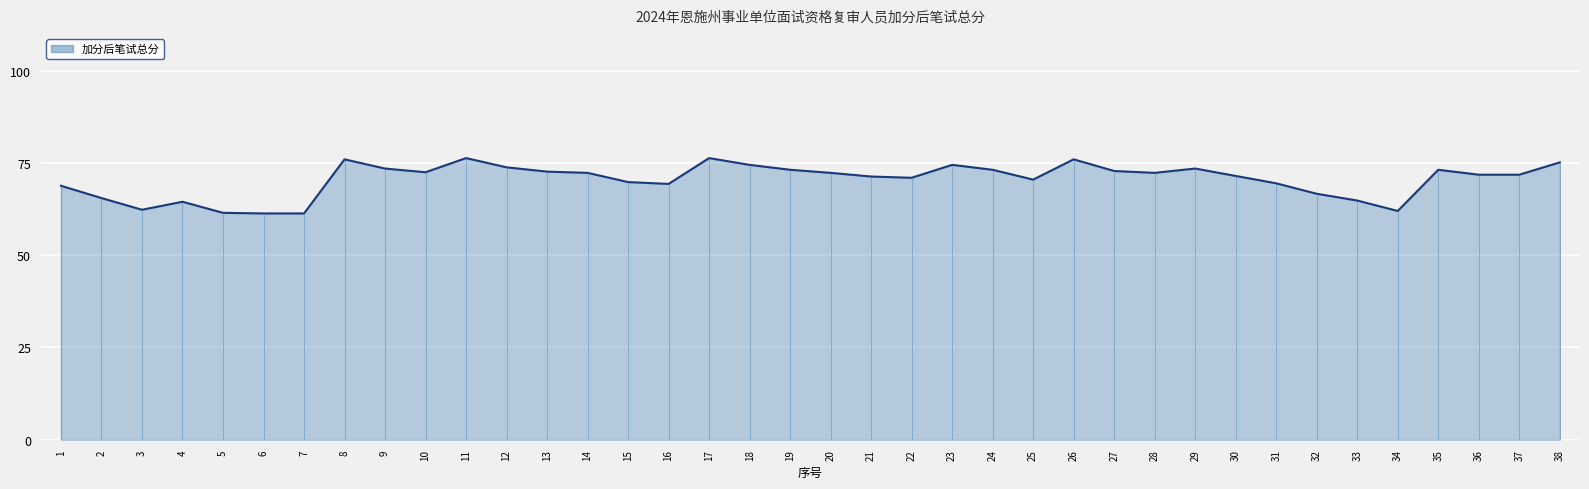

At which category does the chart reach its peak across all series?

11